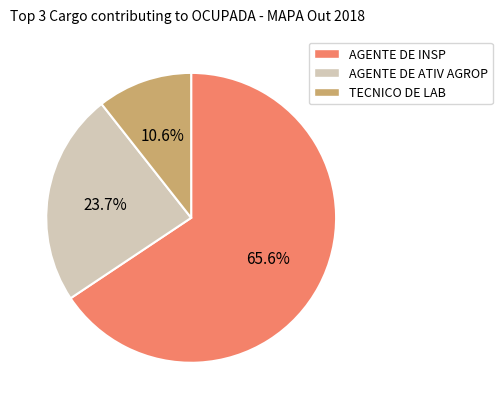

Does any single category account for the majority?

Yes